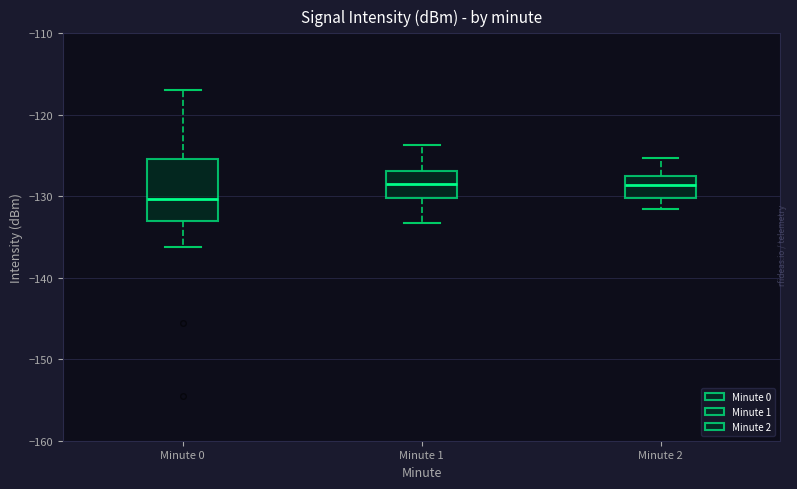

Comparing the boxes themselves (not the whiskers), which one is the tallest?

Minute 0